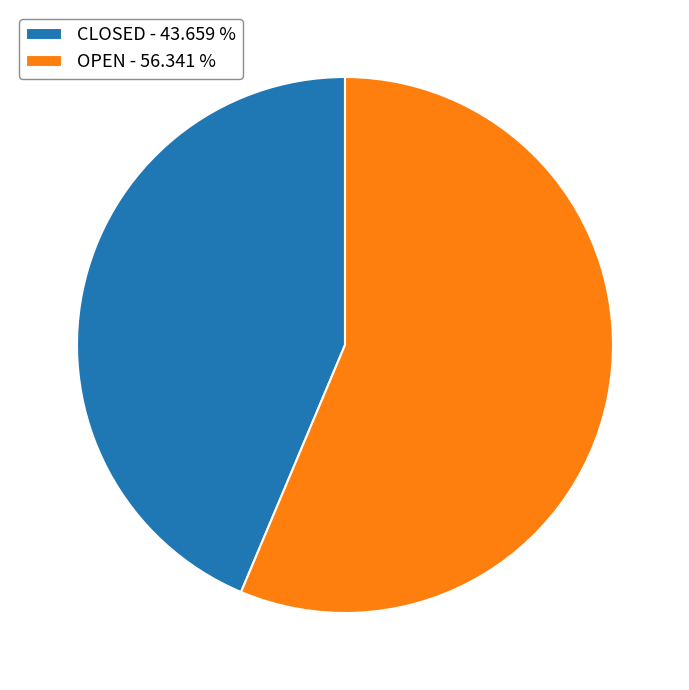

Do CLOSED - 43.659 % and OPEN - 56.341 % together represent more than half of the pie?

Yes